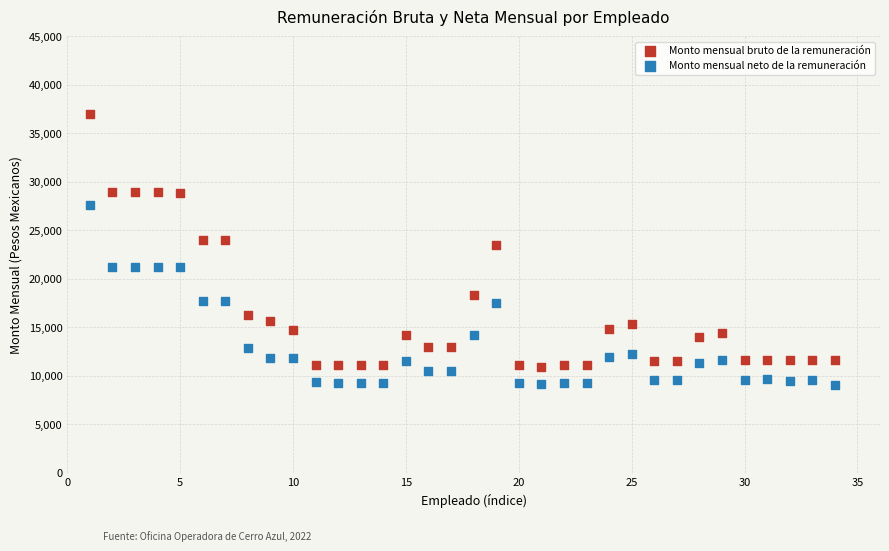

What is the X range (max minus min) for the scatter plot?

33.0